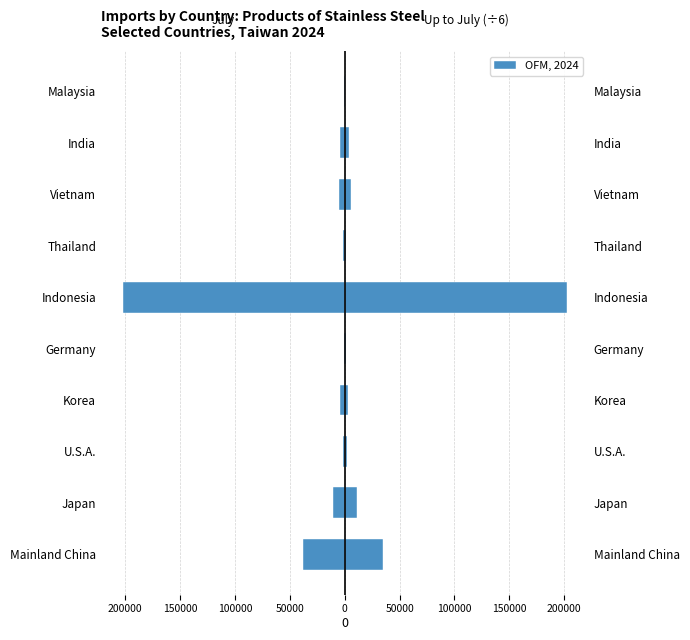

Which series has the widest spread of values?

Up to July (÷6)